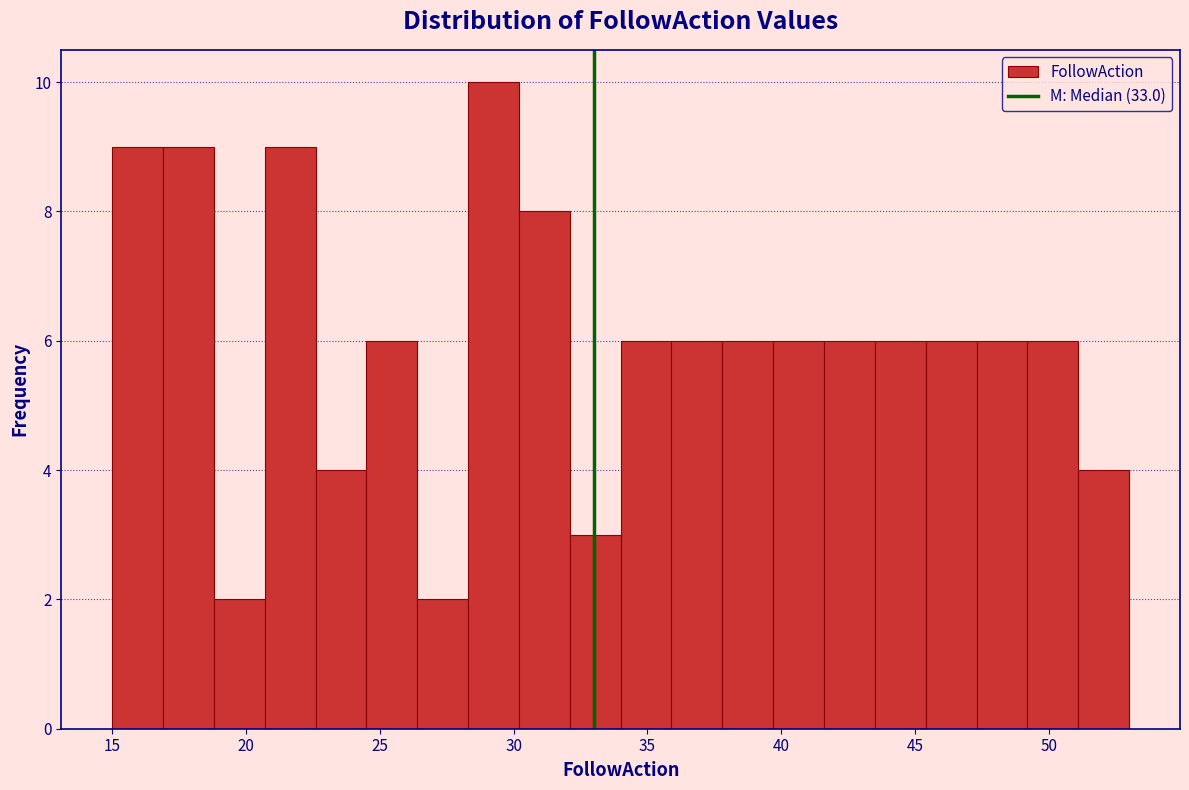

Around what value on the x-axis is the tallest bar? Give the approximate position of its centre, as read against the axis.

29.5